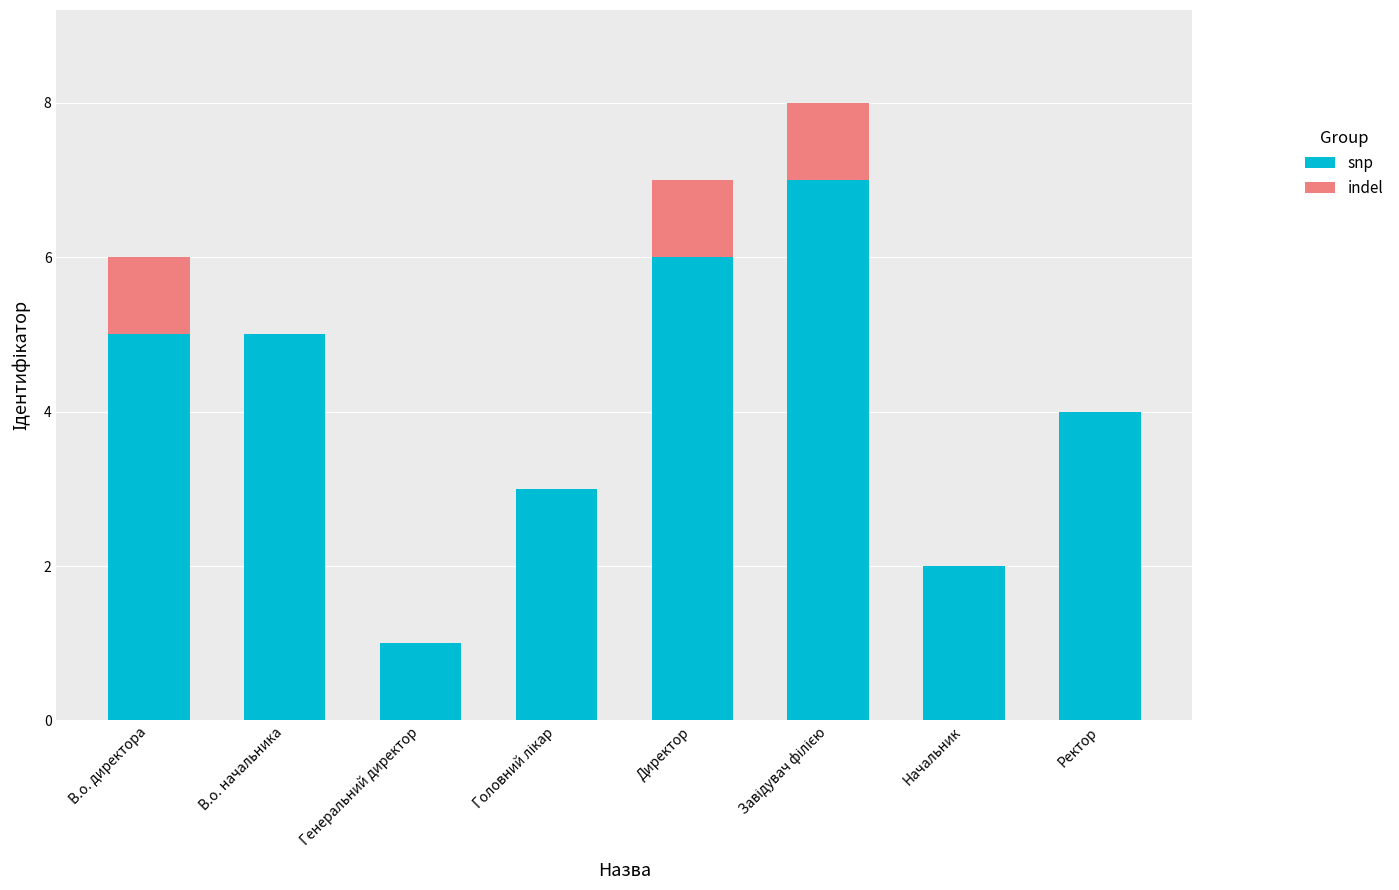

What value does the snp series have at Директор?

6